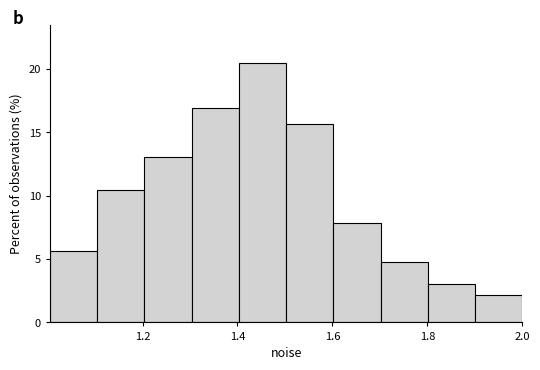

How tall is the bar that spans 1.7 to 1.8 on the x-axis? Neither the bar edges nor the heights are printed on the chart, so give them approximately, as read against the axes.

5.0